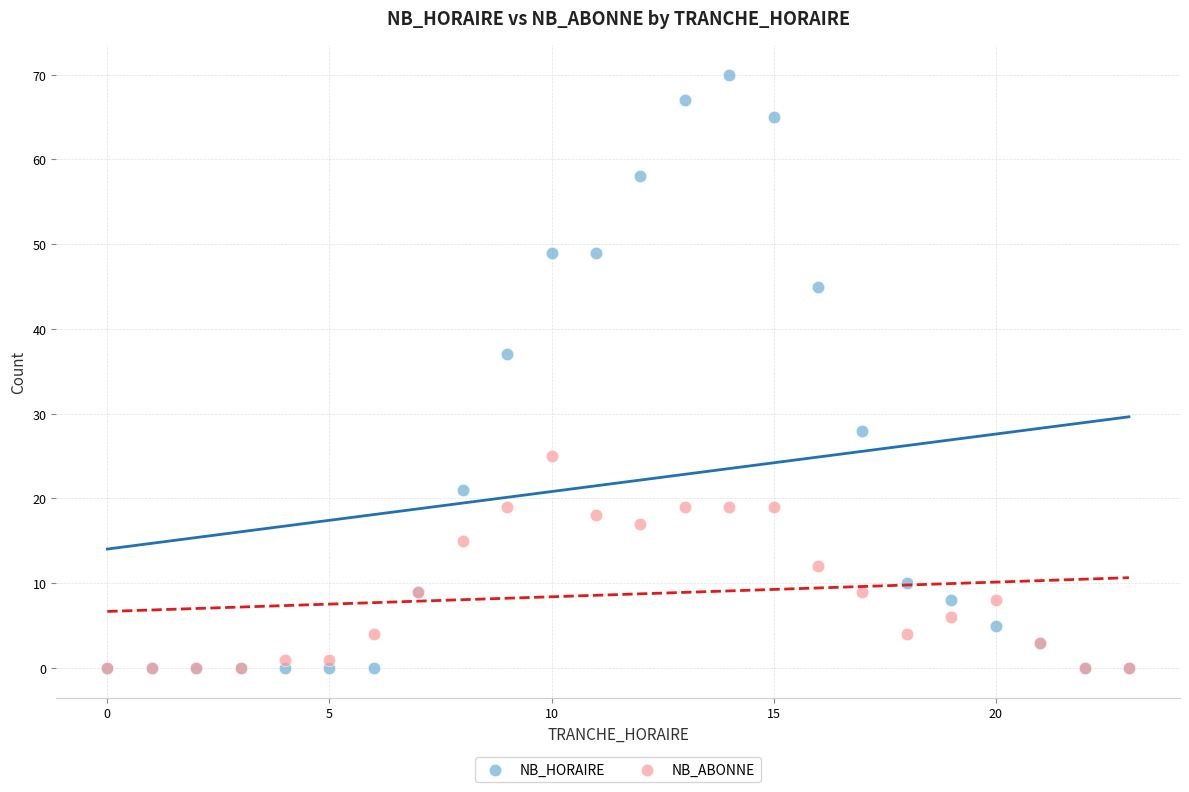

Which series contains the highest Y value?

NB_HORAIRE